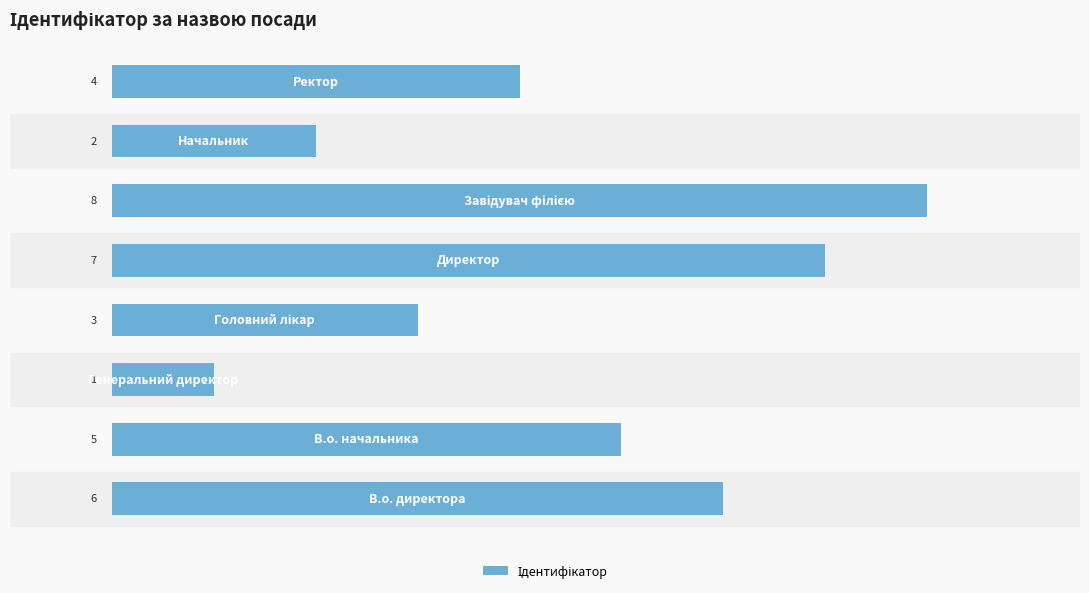

What is the sum of all values?

36